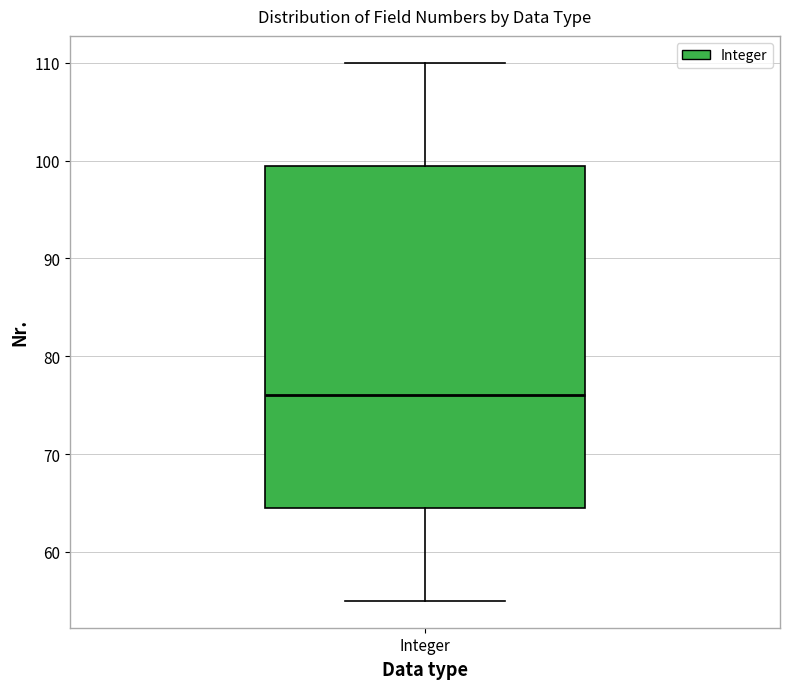

Read this box plot against the y-axis: the position of the median line, the range covered by the box, and the ends of both whiskers. The values are not printed on the chart, so give them approximately, as read against the axis.

median 76, box 65 to 100, whiskers 55 to 110